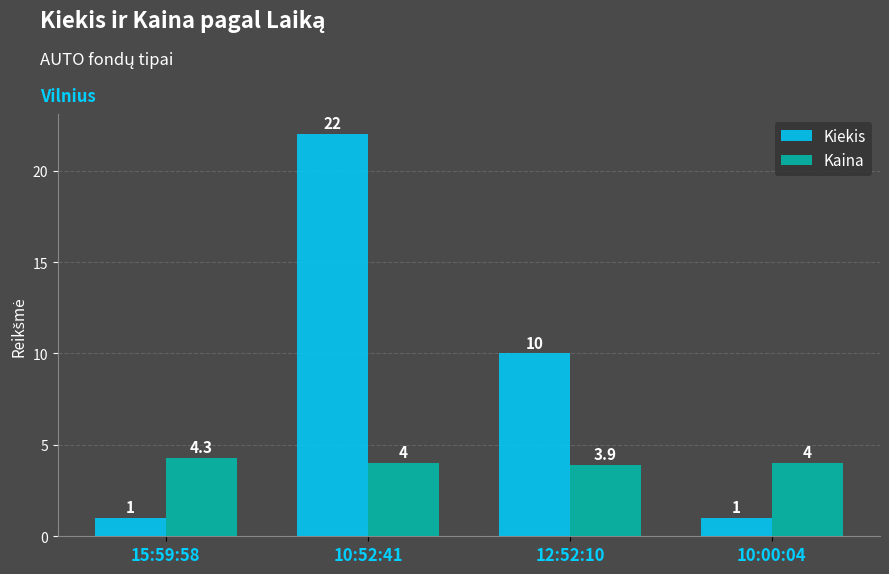

Are the bars horizontal?

No